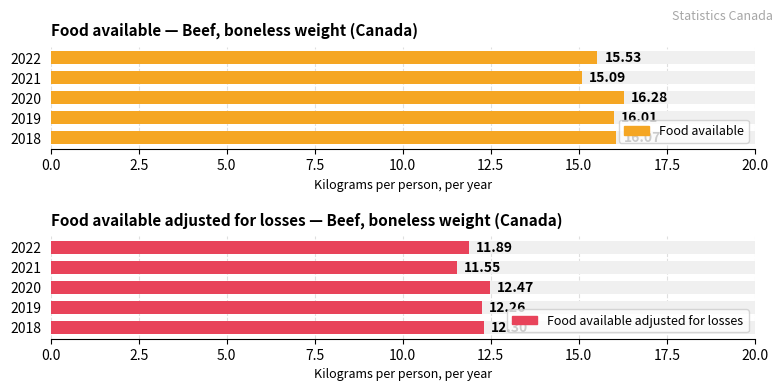

How many data points does each series have?

5